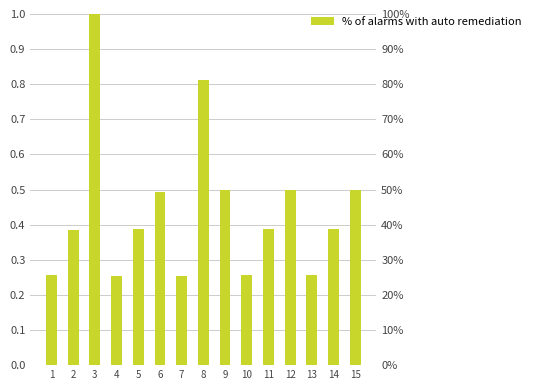

Count the values in the range 0 to 1.

15